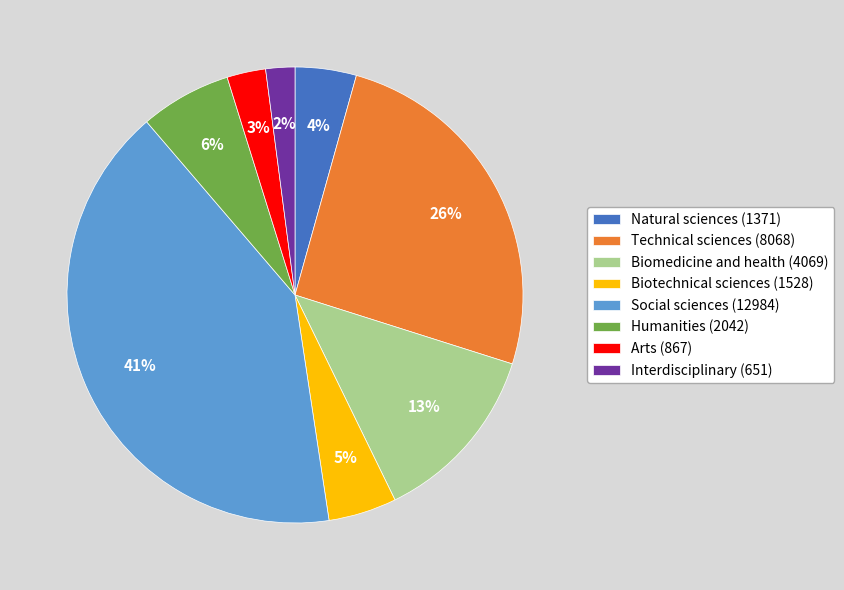

Count the number of slices in the pie.

8